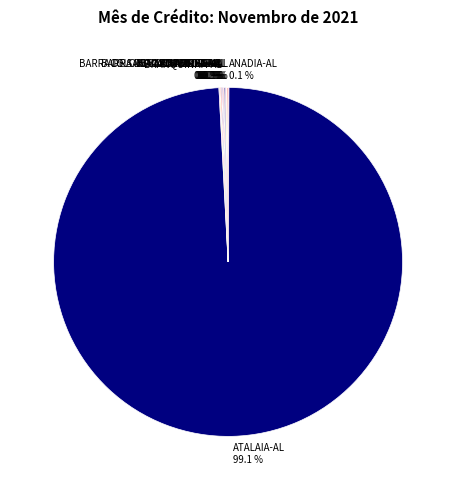

Is there a majority slice in this chart?

Yes